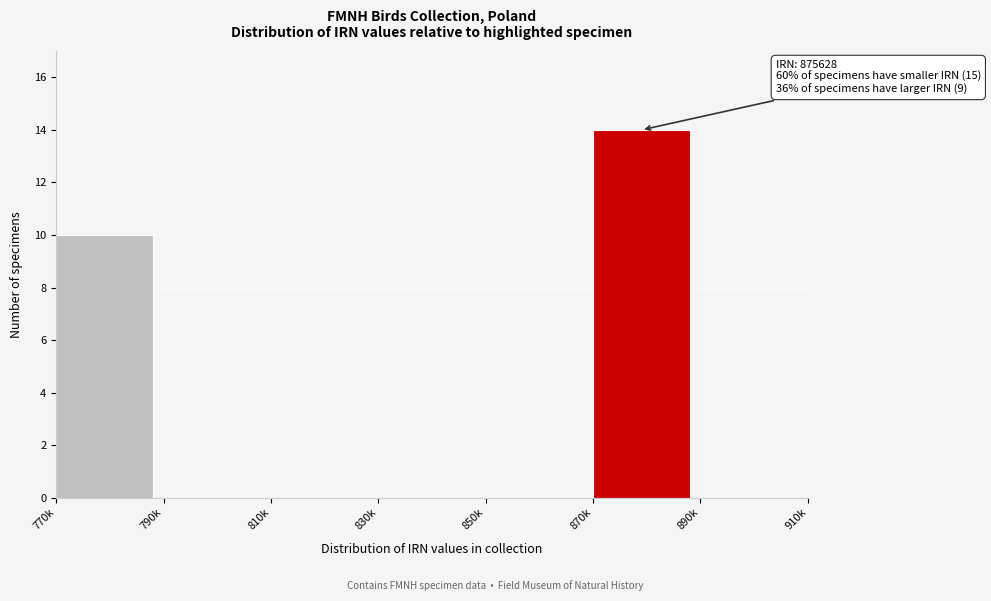

Reading left to right, list all the values displayed in this chart.

770k=10	790k=0	810k=0	830k=0	850k=0	870k=14	890k=0